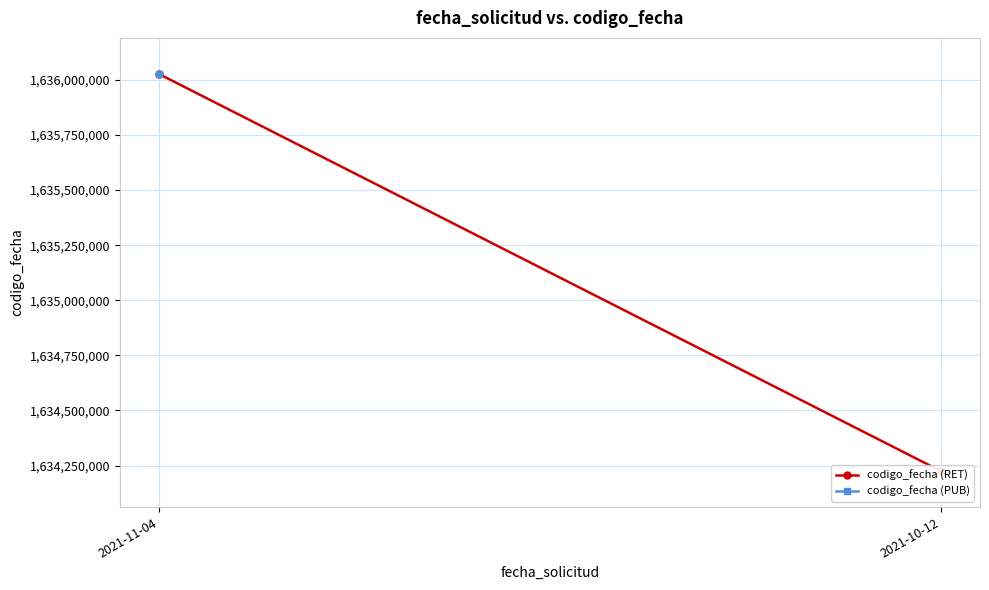

What is the maximum value shown in the chart?

1636026792